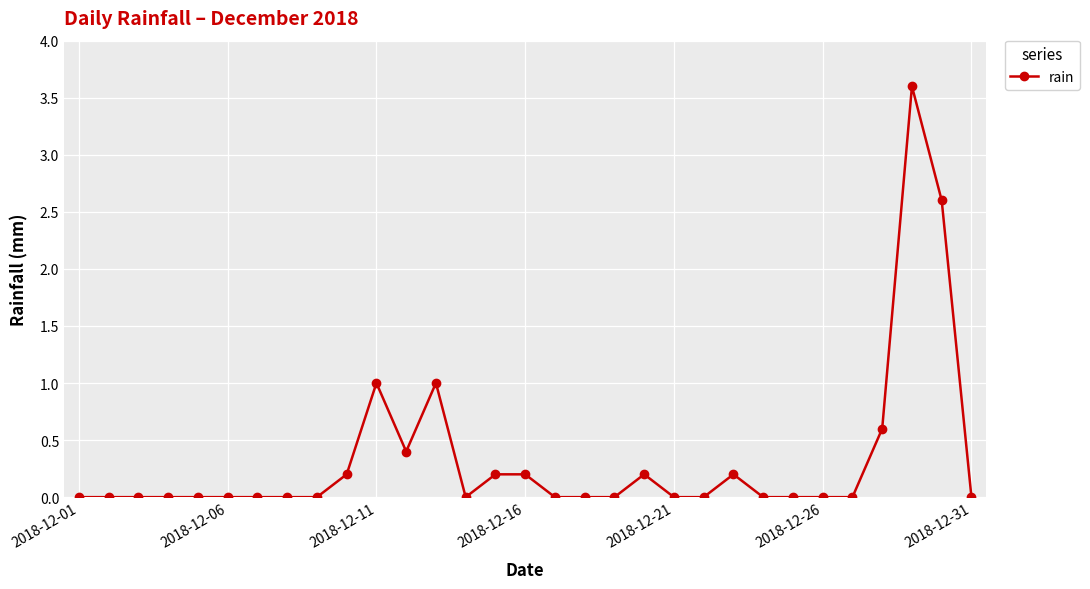

What is the average value?

0.3